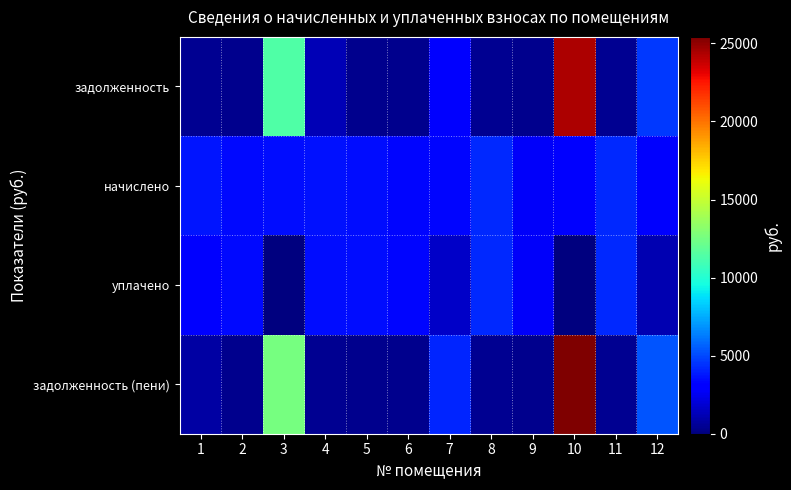

List the series in order of their peak value, lowest first.

уплачено, начислено, задолженность, задолженность (пени)